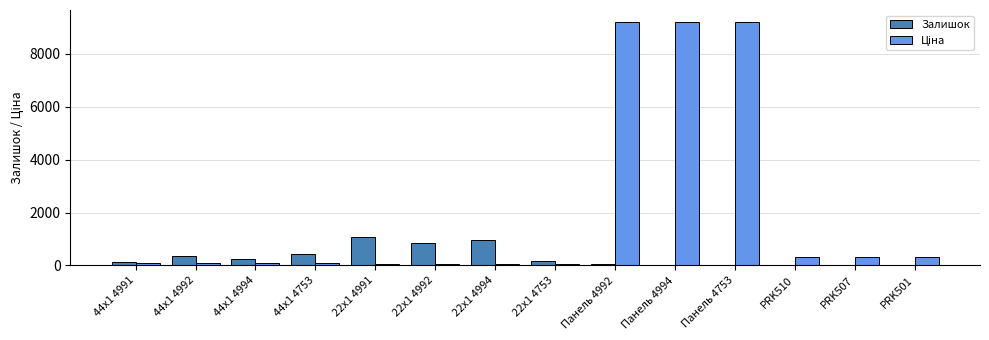

What is the highest value of the Залишок series?

1067.0